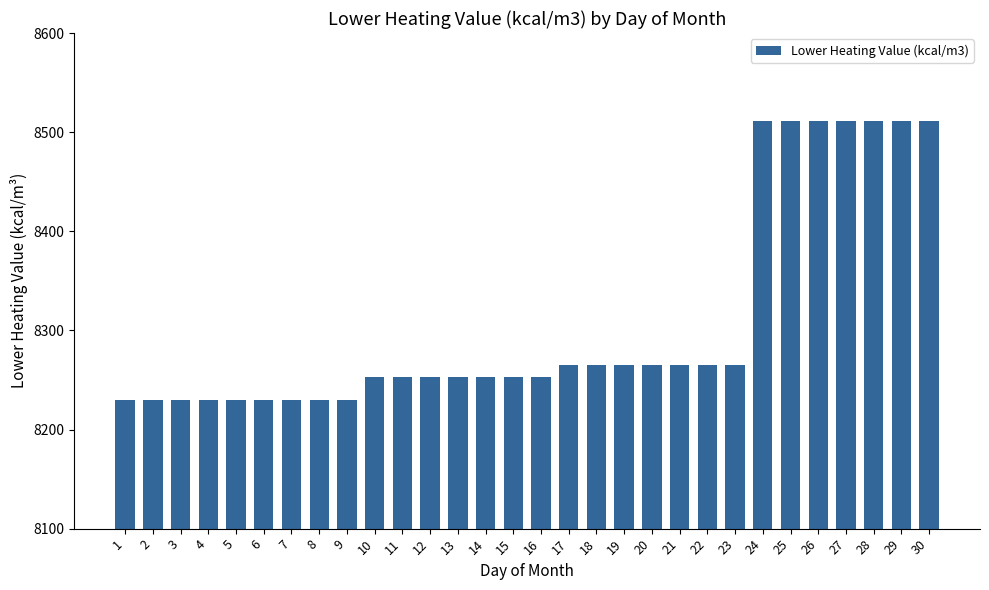

What is the smallest value displayed?

8230.2